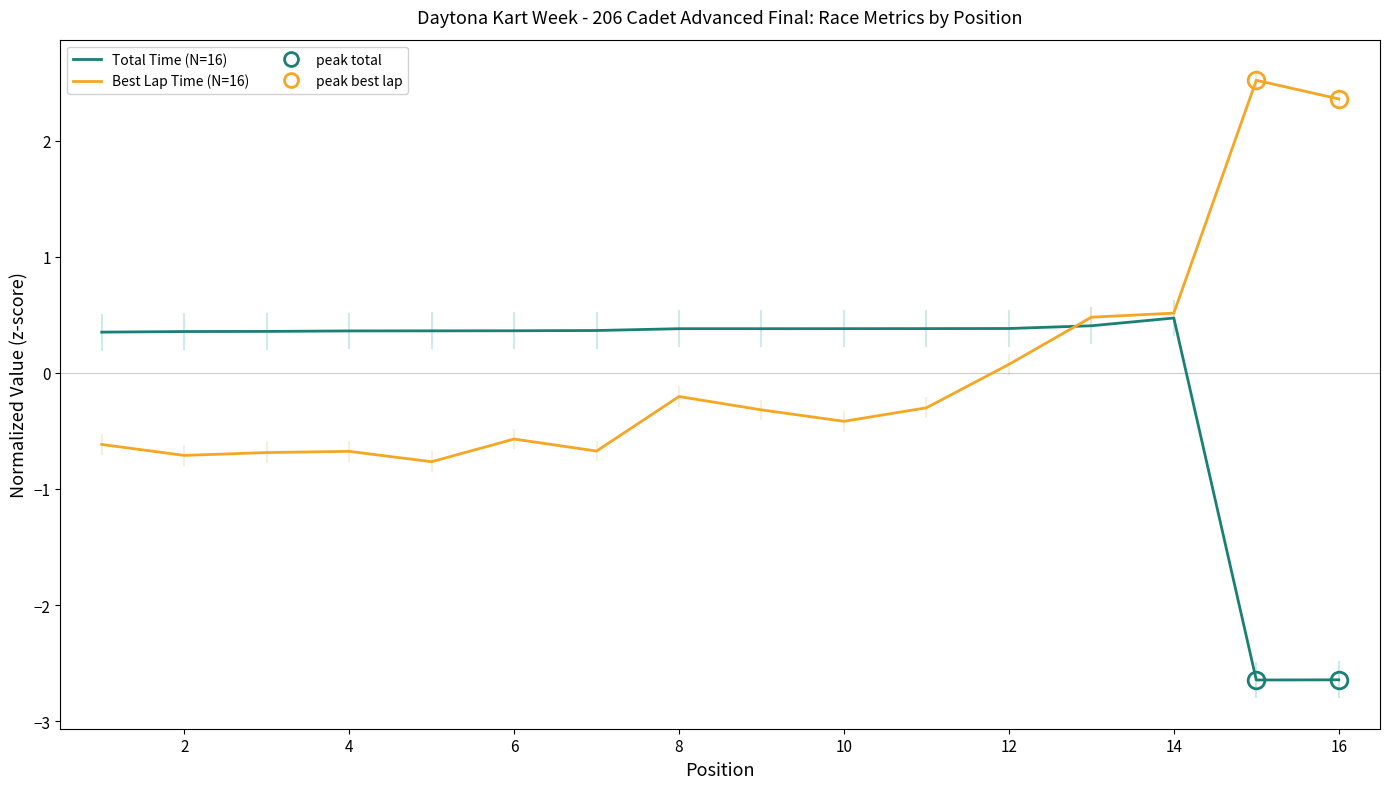

What is the lowest value of the Best Lap Time (N=16) series?

-0.8